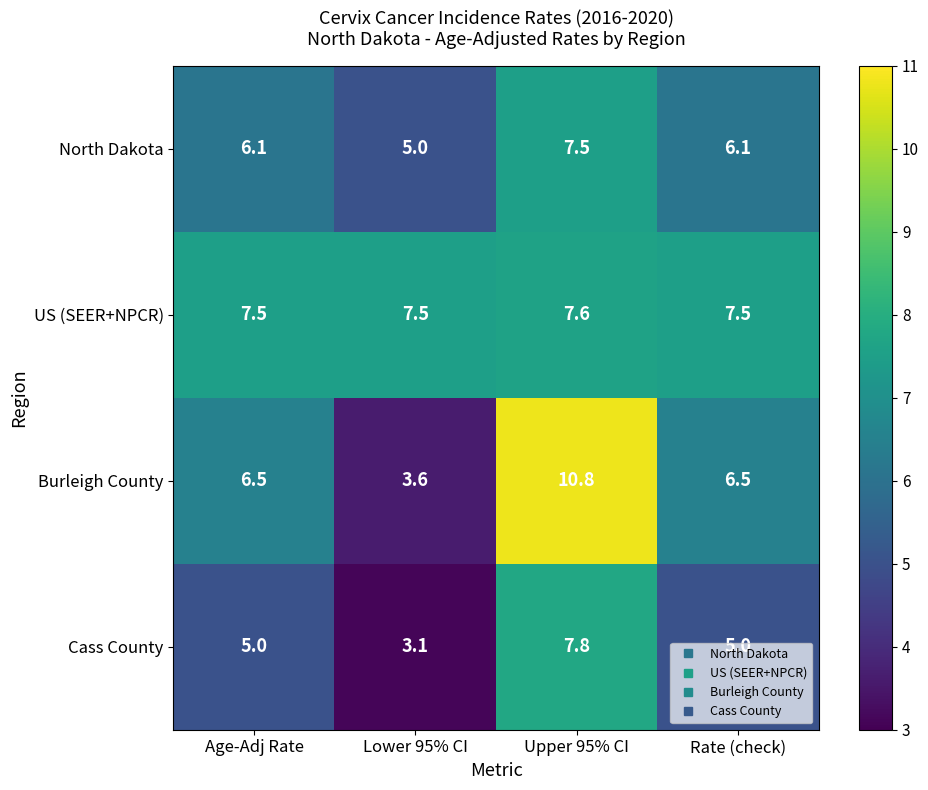

True or false: US (SEER+NPCR) has a value of 4.6 at Lower 95% CI.

False